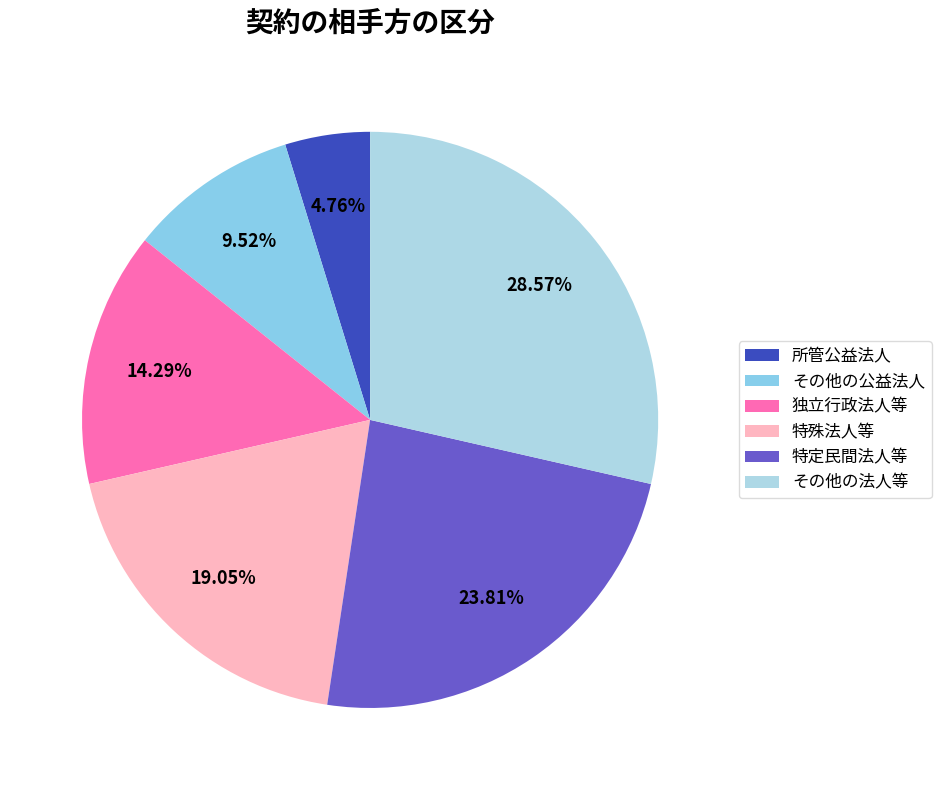

How many slices are in this pie chart?

6